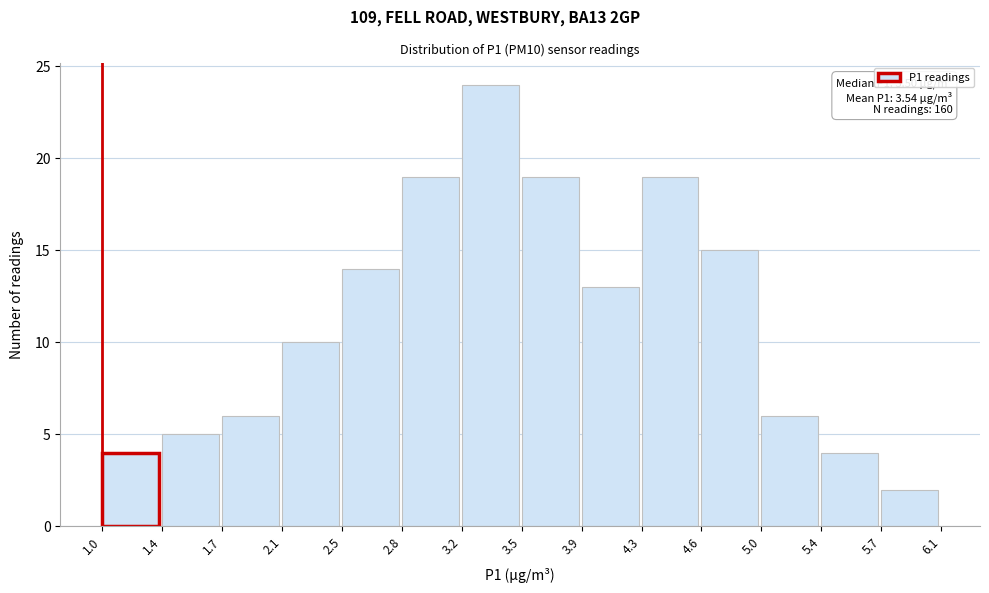

Which range on the x-axis has the tallest bar?

3.2 to 3.5